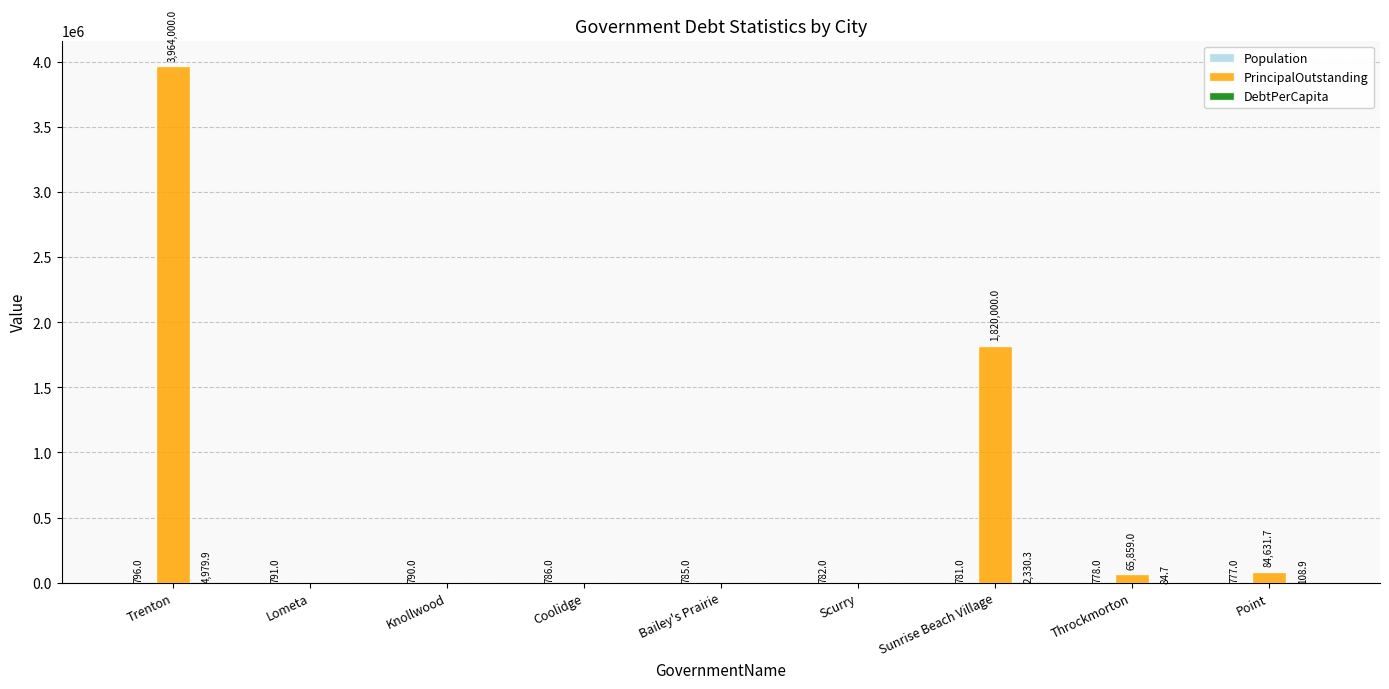

Which series has the largest range (max minus min)?

PrincipalOutstanding